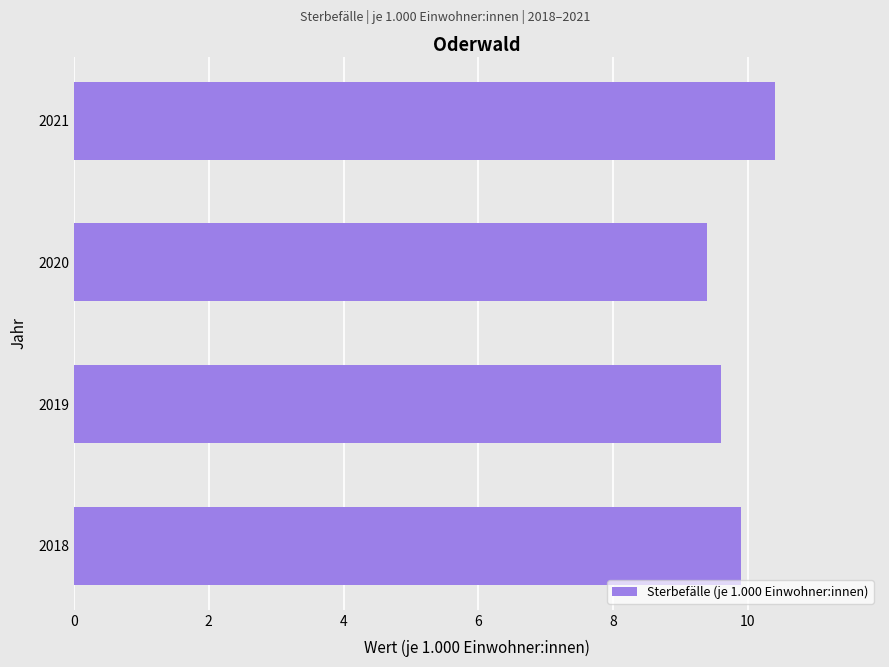

Reading bottom to top, extract all data points from this chart.

9.9	9.6	9.4	10.4